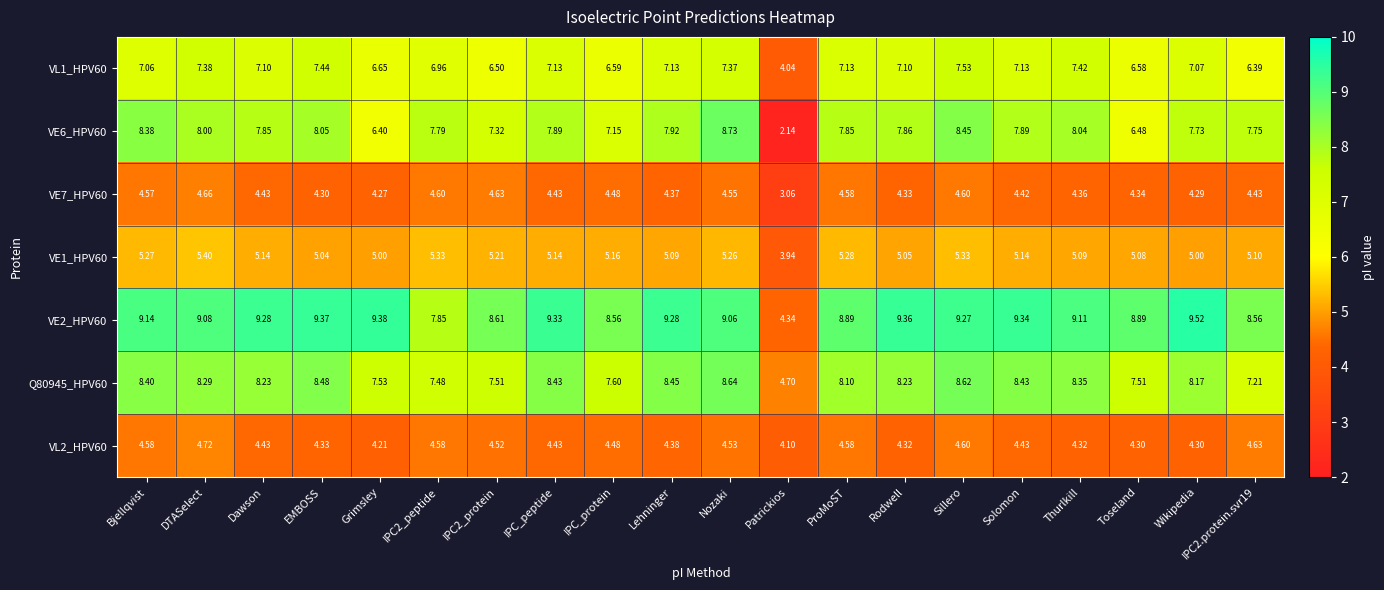

Which series has the largest total across all categories?

VE2_HPV60